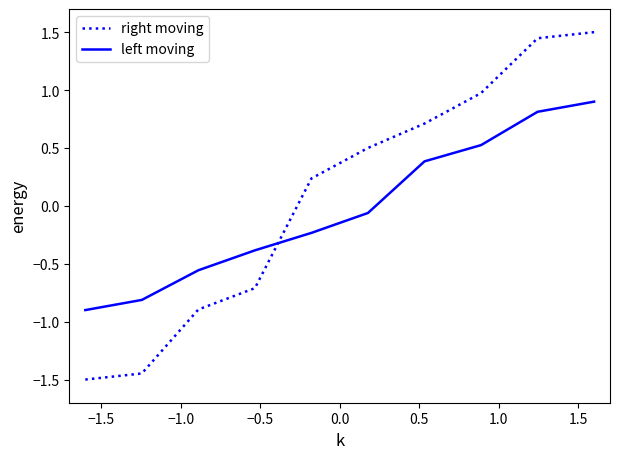

What is the highest value of the right moving series?

1.5